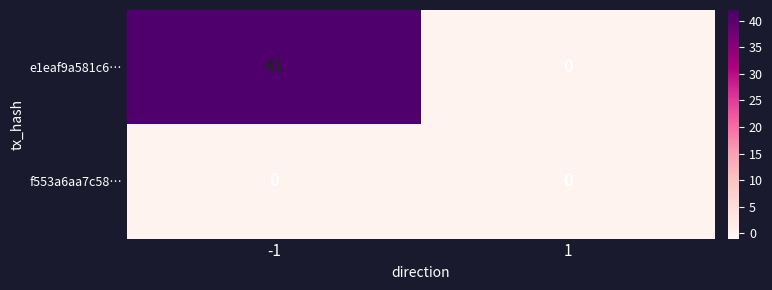

What is the sum of the e1eaf9a581c6… values at 1 and -1?

41